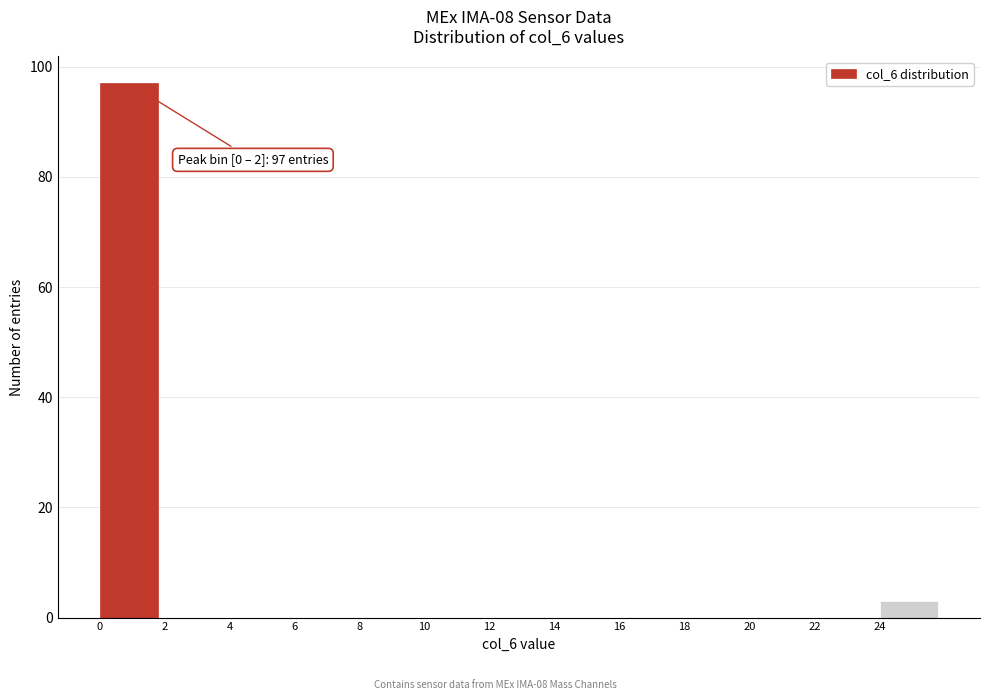

Which range on the x-axis has the tallest bar?

0 to 2